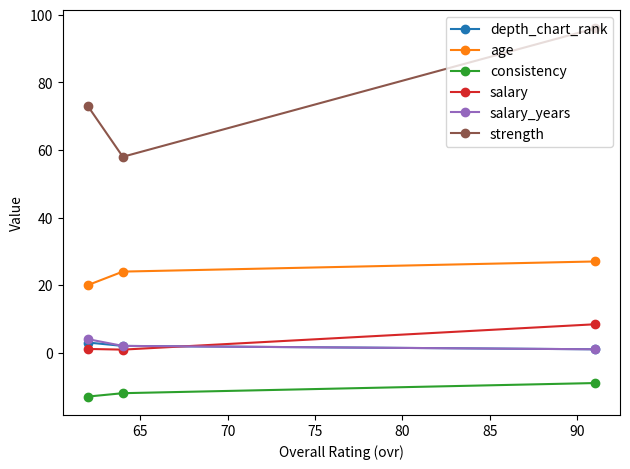

What is the value of the depth_chart_rank point at the 1st from the left?

3.0